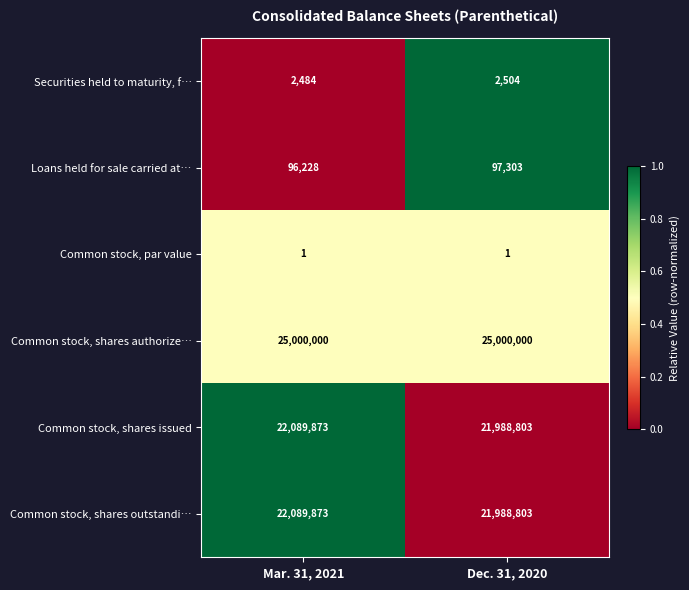

How many categories are shown in the chart?

2